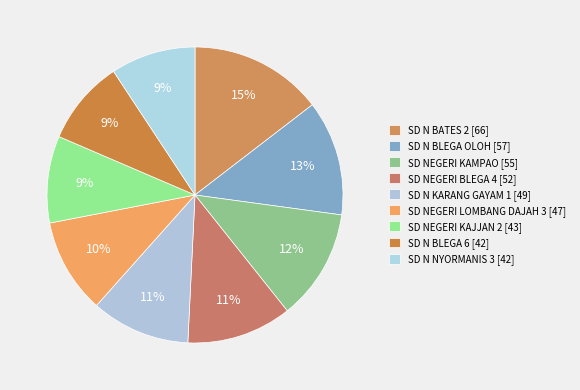

What is the smallest slice in the pie chart?

SD N BLEGA 6